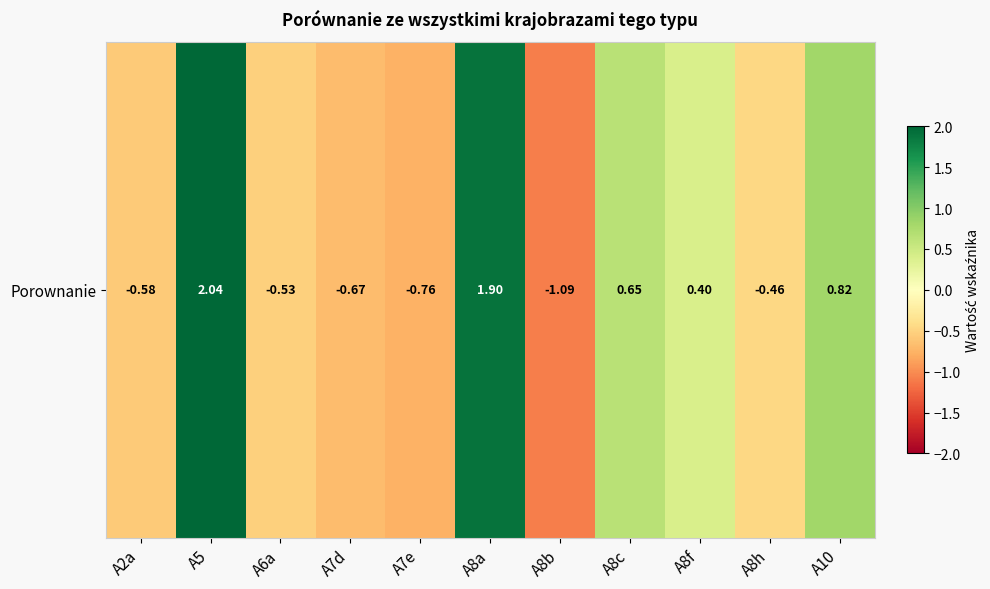

Read the value at A8a.

1.9